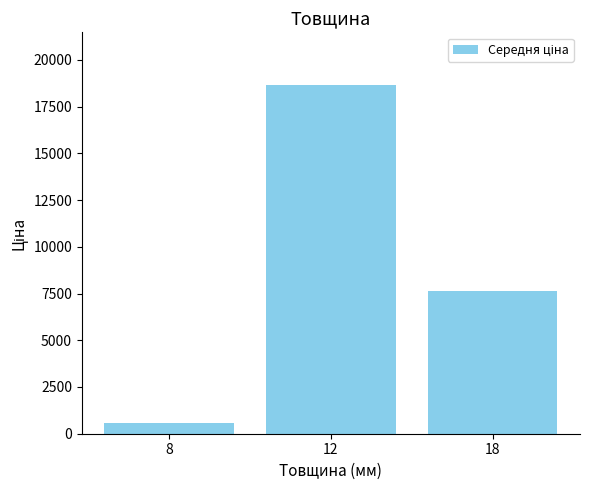

How many categories are shown in the chart?

3